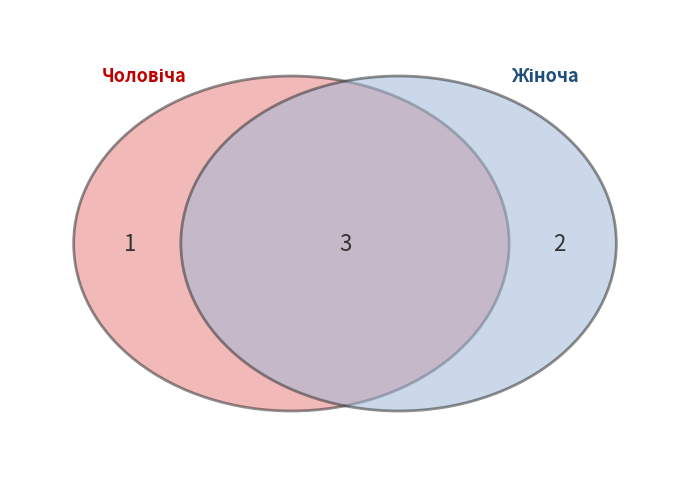

Rank the categories by value from lowest to highest.

Чоловіча, Жіноча